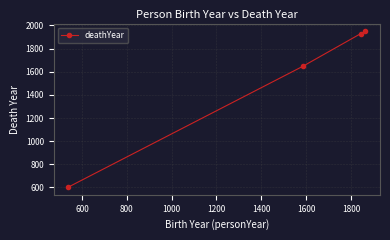

What is the sum of all values?

6130